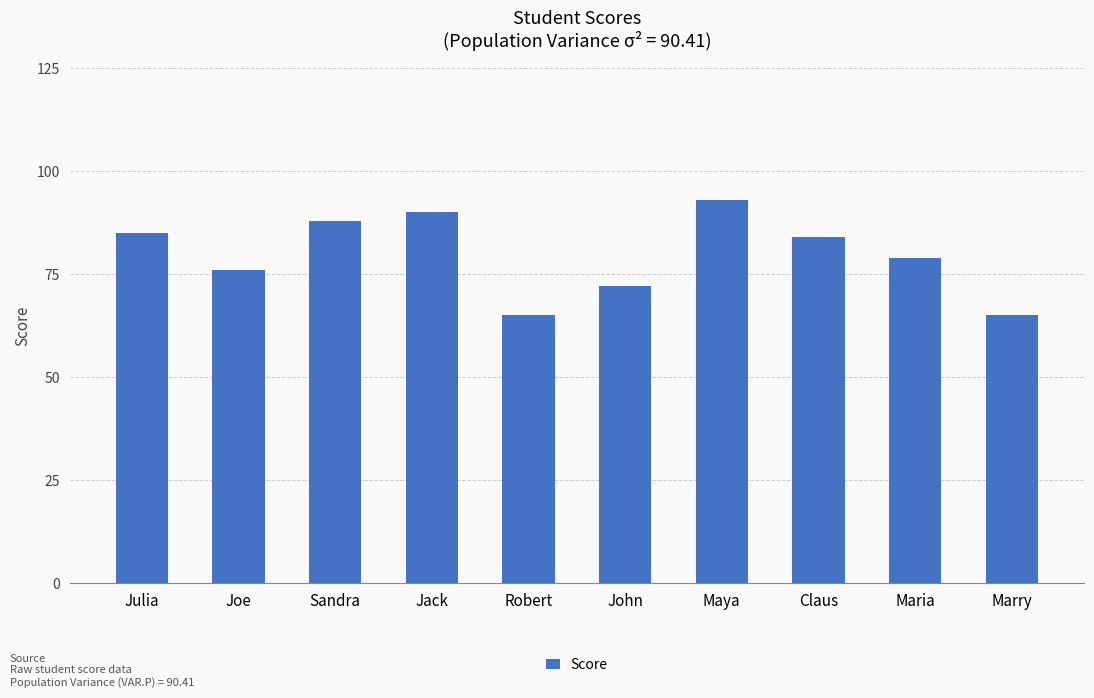

What is the change in value from Sandra to Claus?

-4